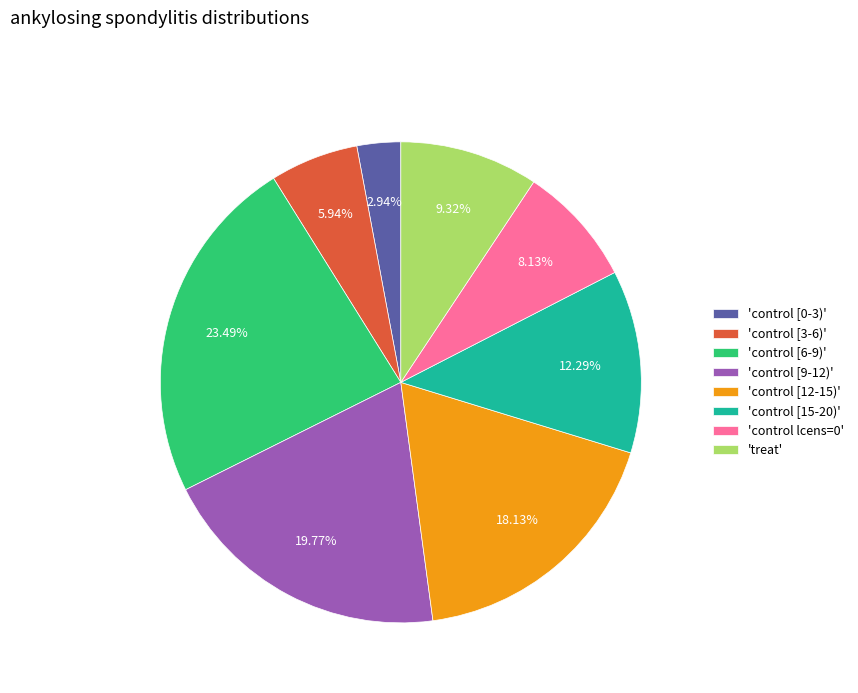

Count the number of slices in the pie.

8